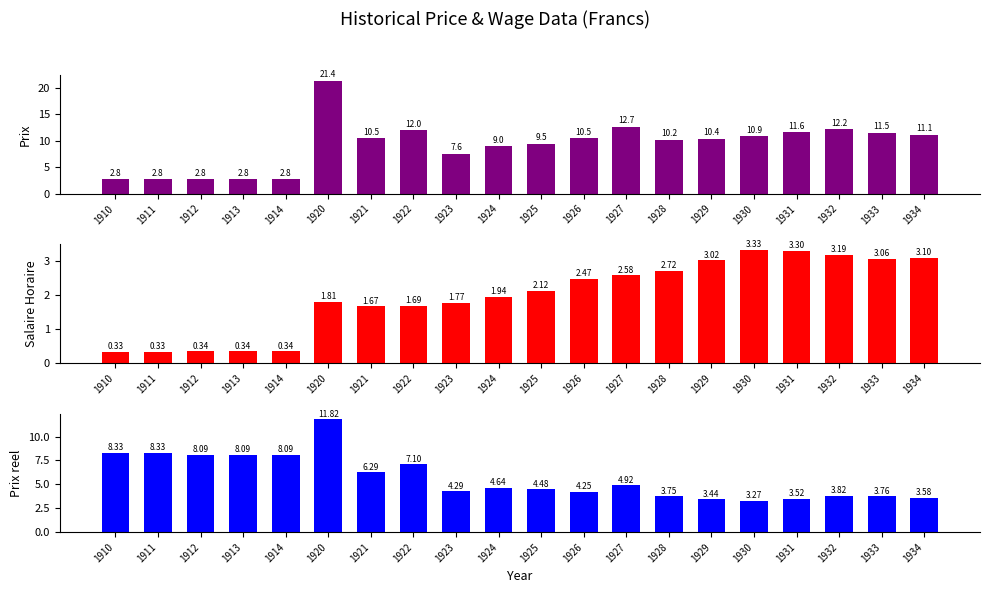

How many values in the Prix series exceed 10?

12